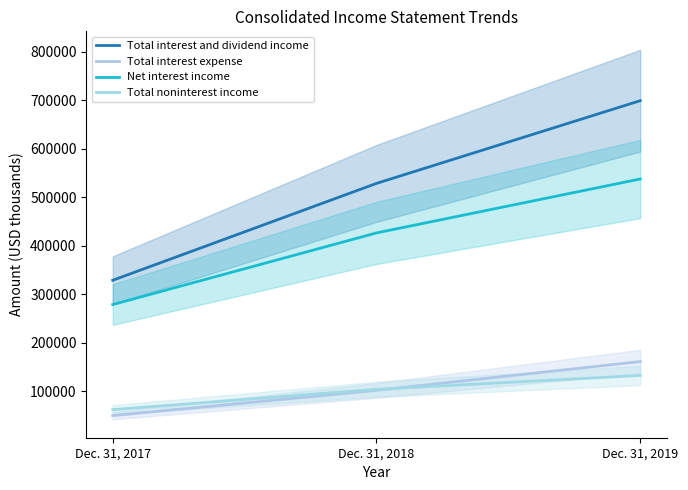

Which category has the highest value across all series?

Dec. 31, 2019